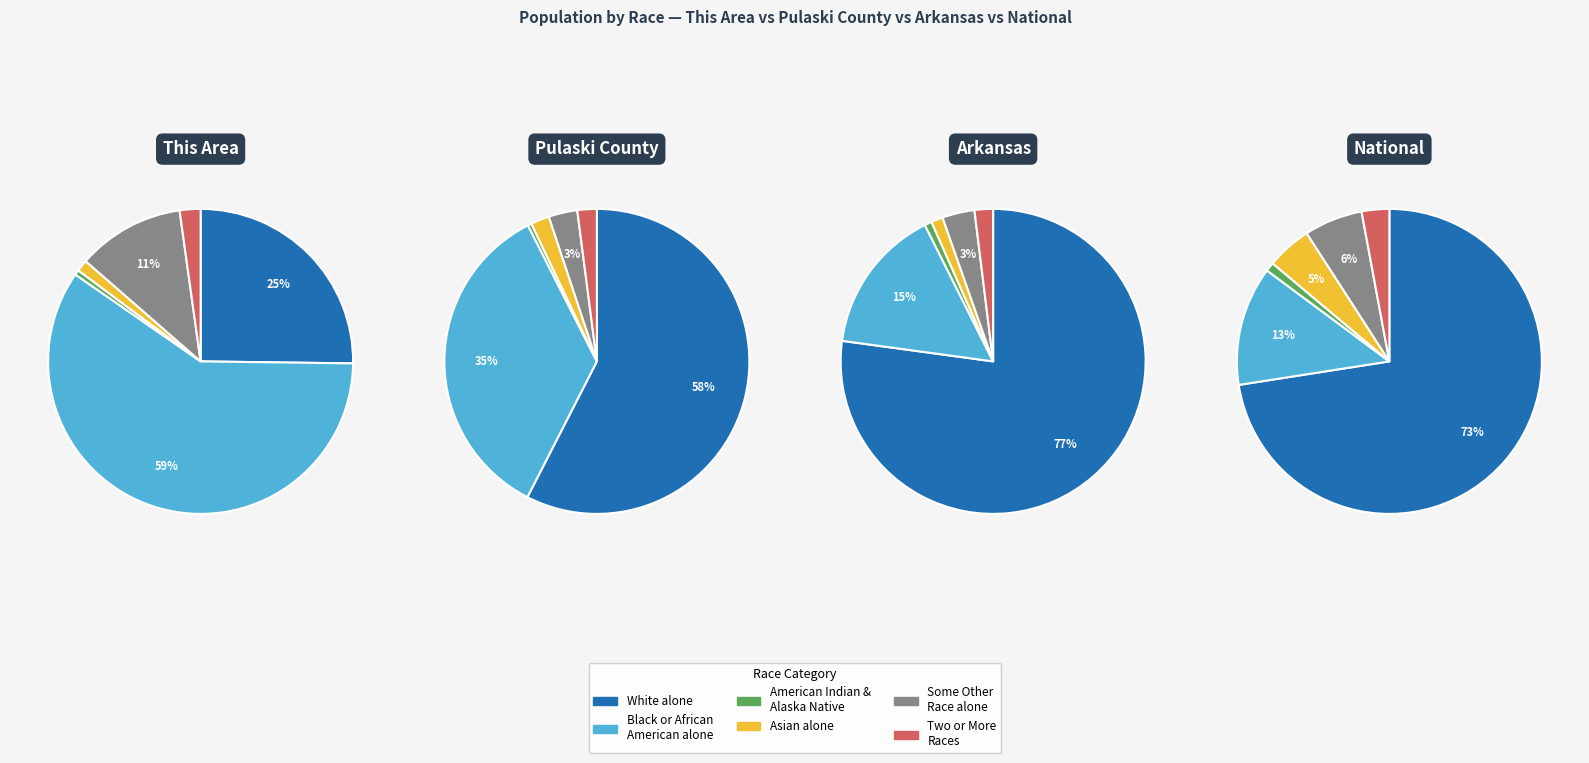

At White alone, list the series in order from largest to smallest.

Black or African American alone, White alone, Some Other Race alone, Two or More Races, Asian alone, American Indian and Alaska Native